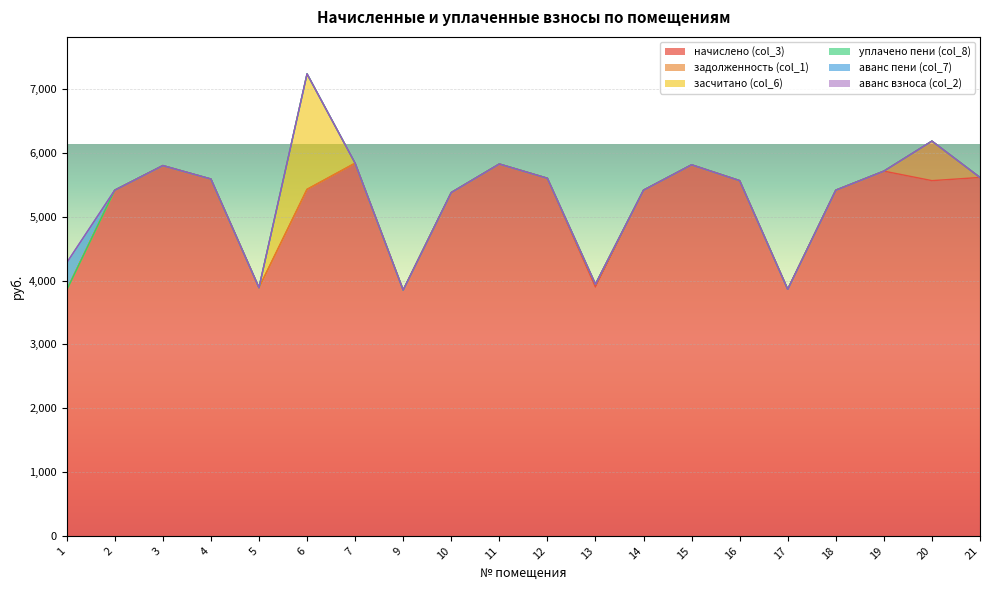

Which has a higher value, 17 or 6?

6